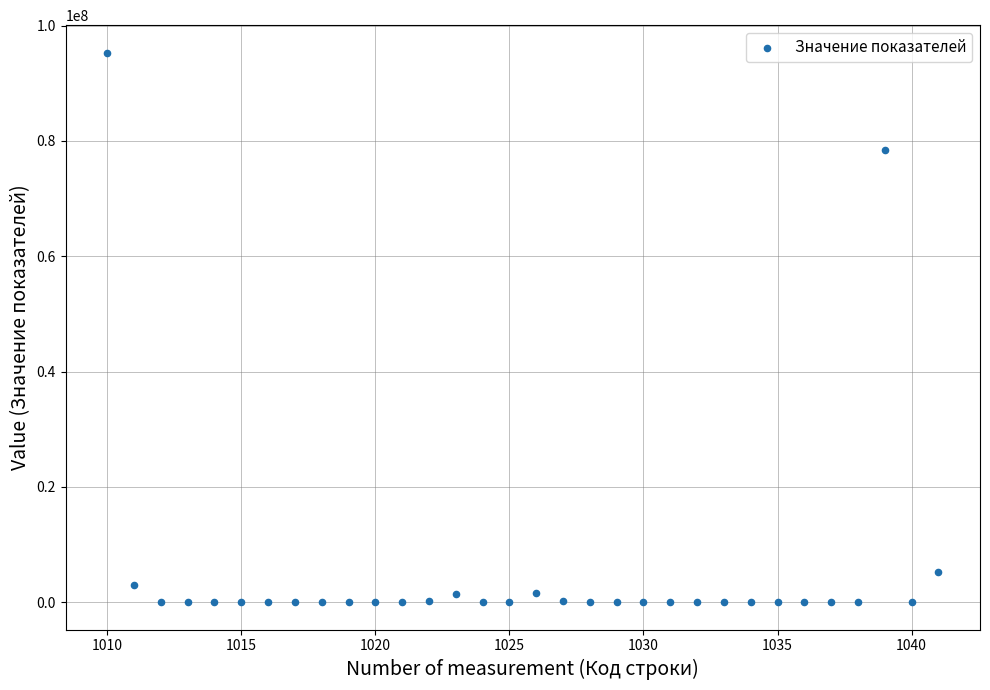

What Y value in the scatter plot is closest to 47658166?

78405189